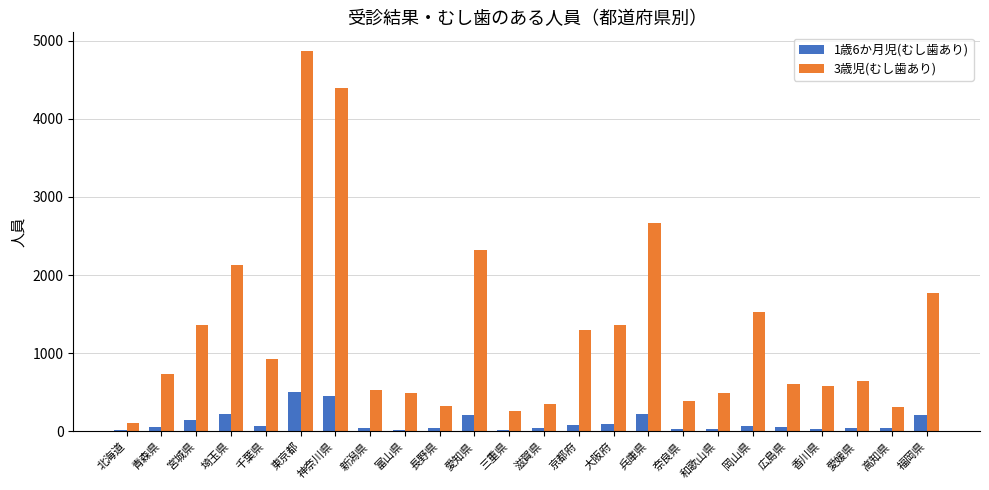

How many groups of bars are there?

24